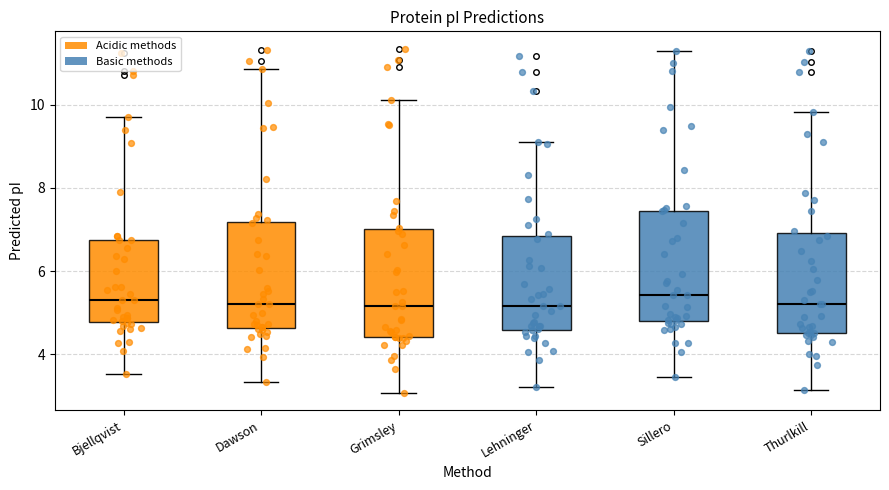

Where is the lower edge of the box for Grimsley on the y-axis? The values are not printed on the chart, so give them approximately, as read against the axis.

4.4